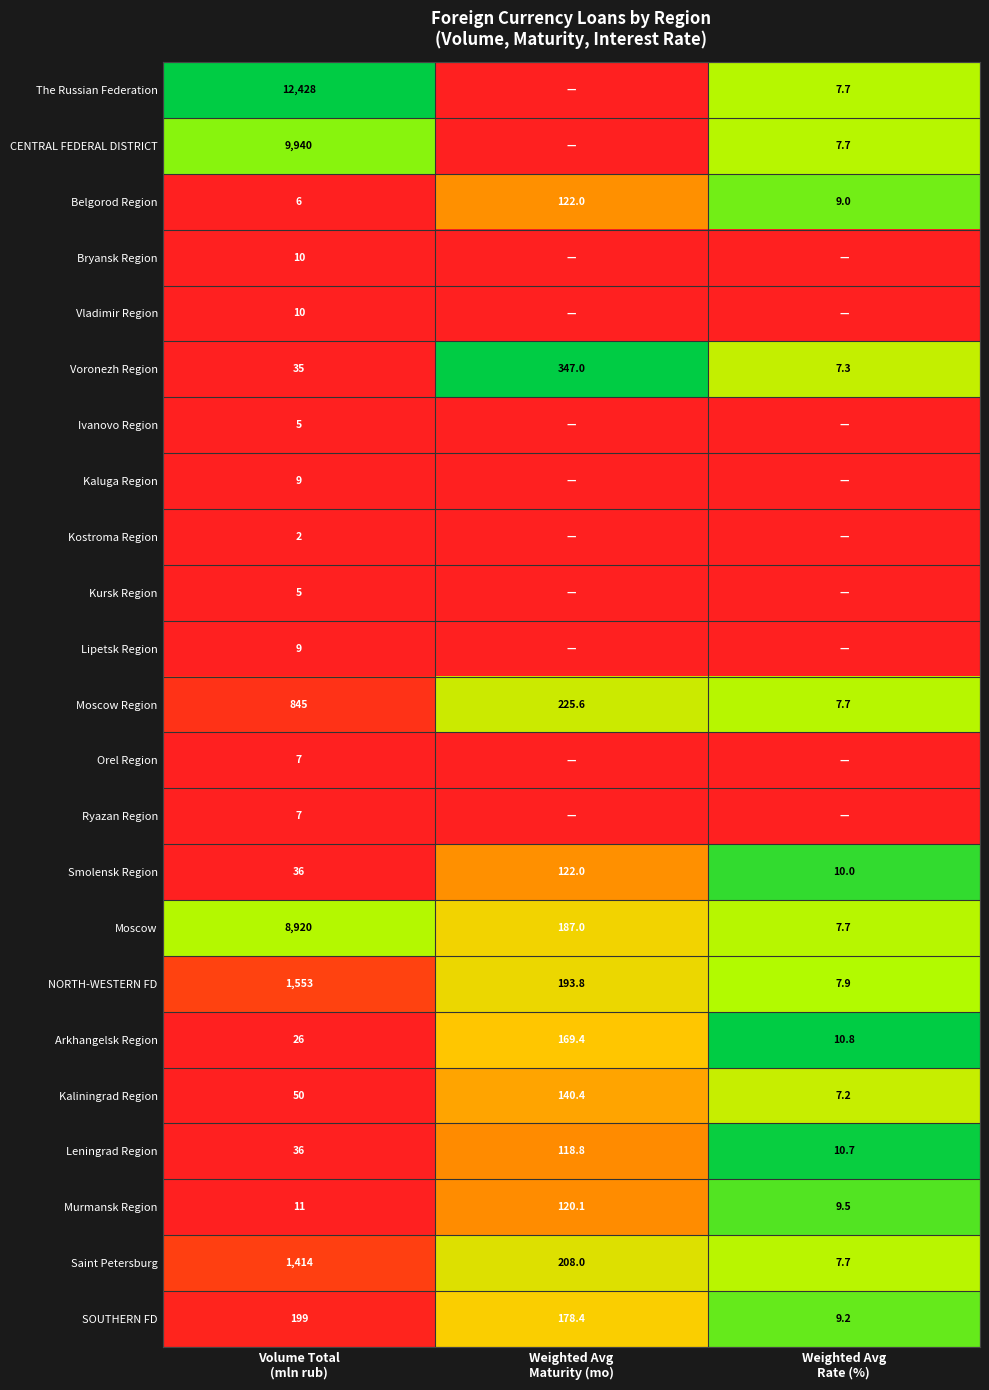

What is the lowest value of the Moscow Region series?

7.7